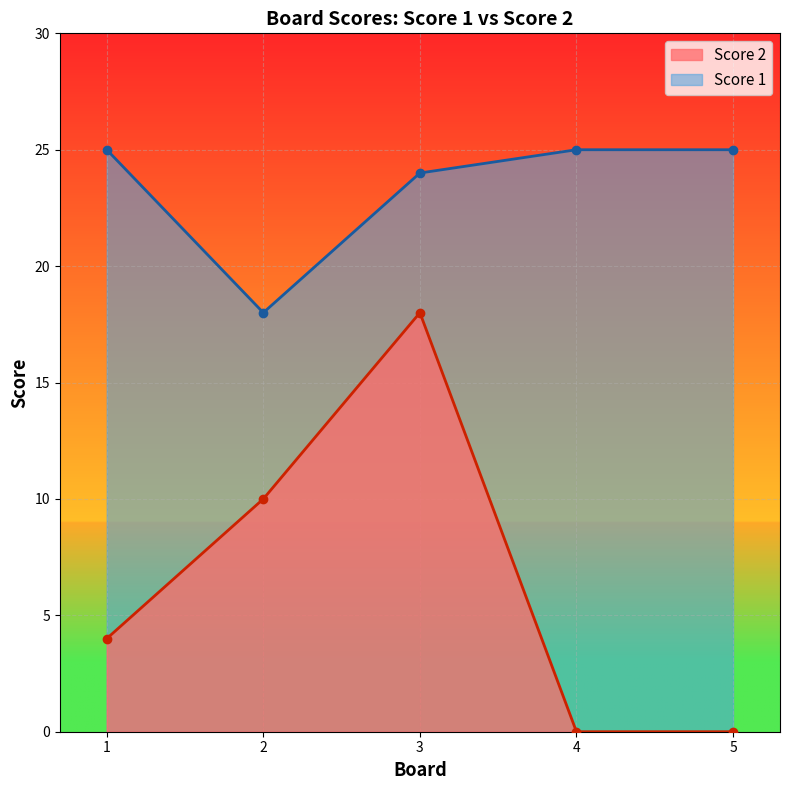

Where is Score 2 nearest to the value 9?

2